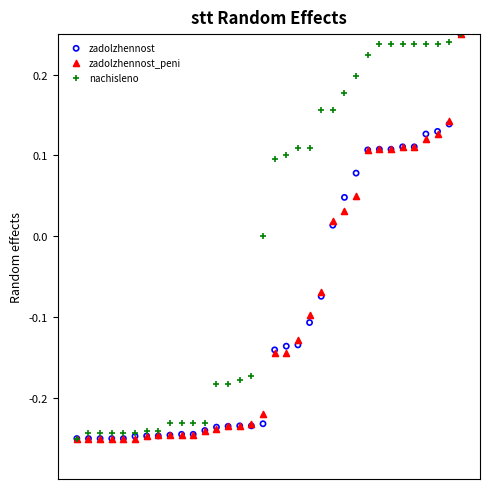

What are all the series names shown in the legend?

zadolzhennost, zadolzhennost_peni, nachisleno